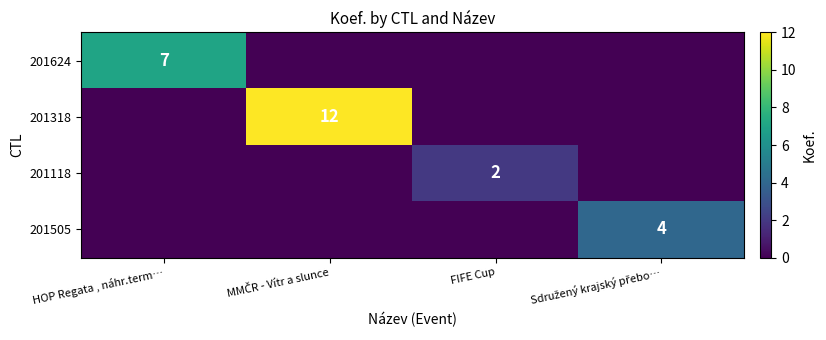

True or false: 201624 has a value of 2 at HOP Regata , náhr.term….

False